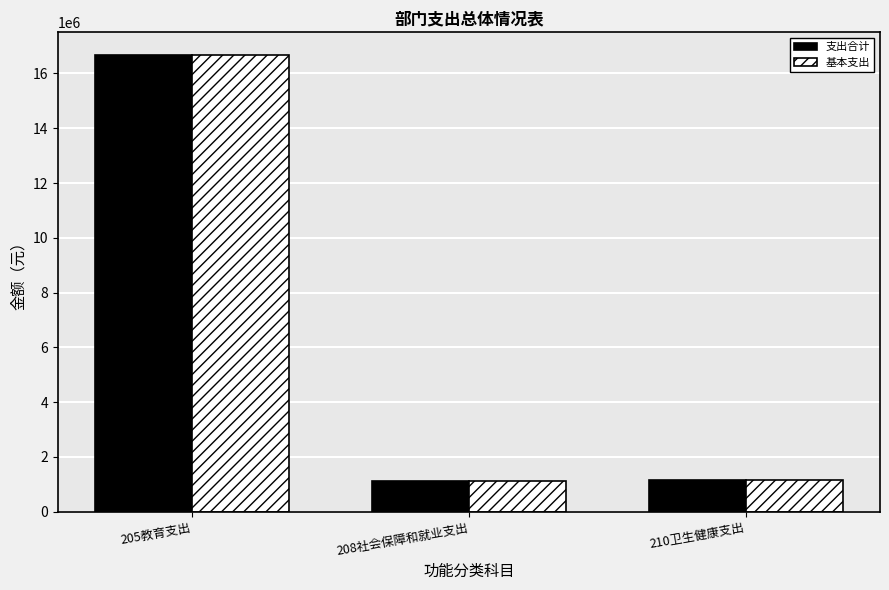

At which category does the chart reach its peak across all series?

205教育支出